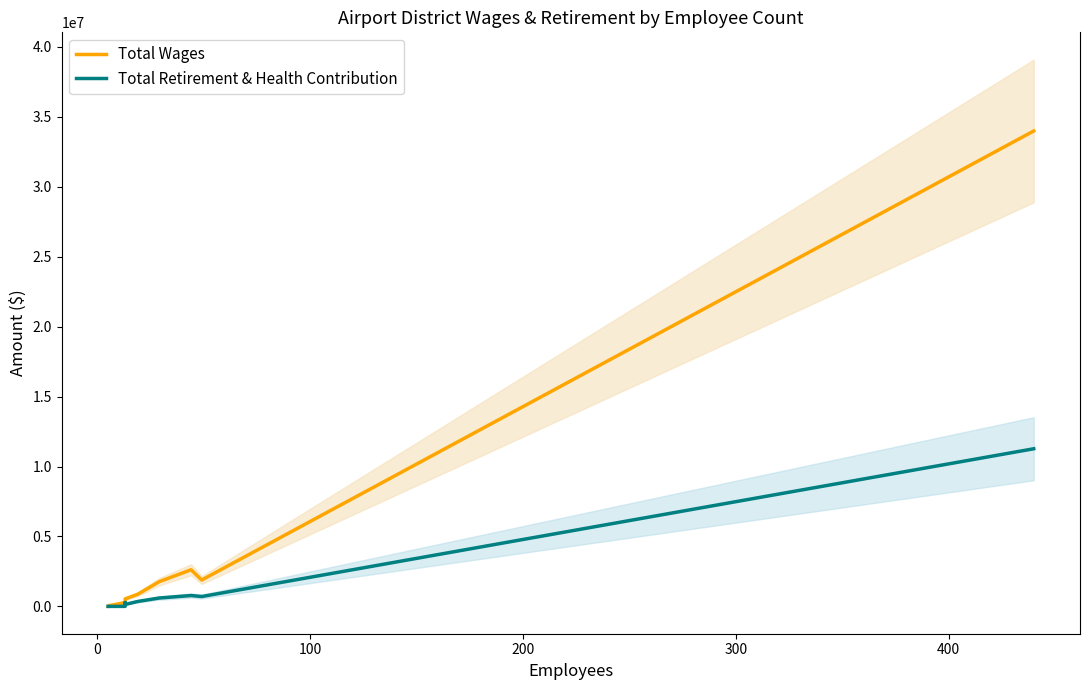

Which has a higher value, 400 or 100?

400